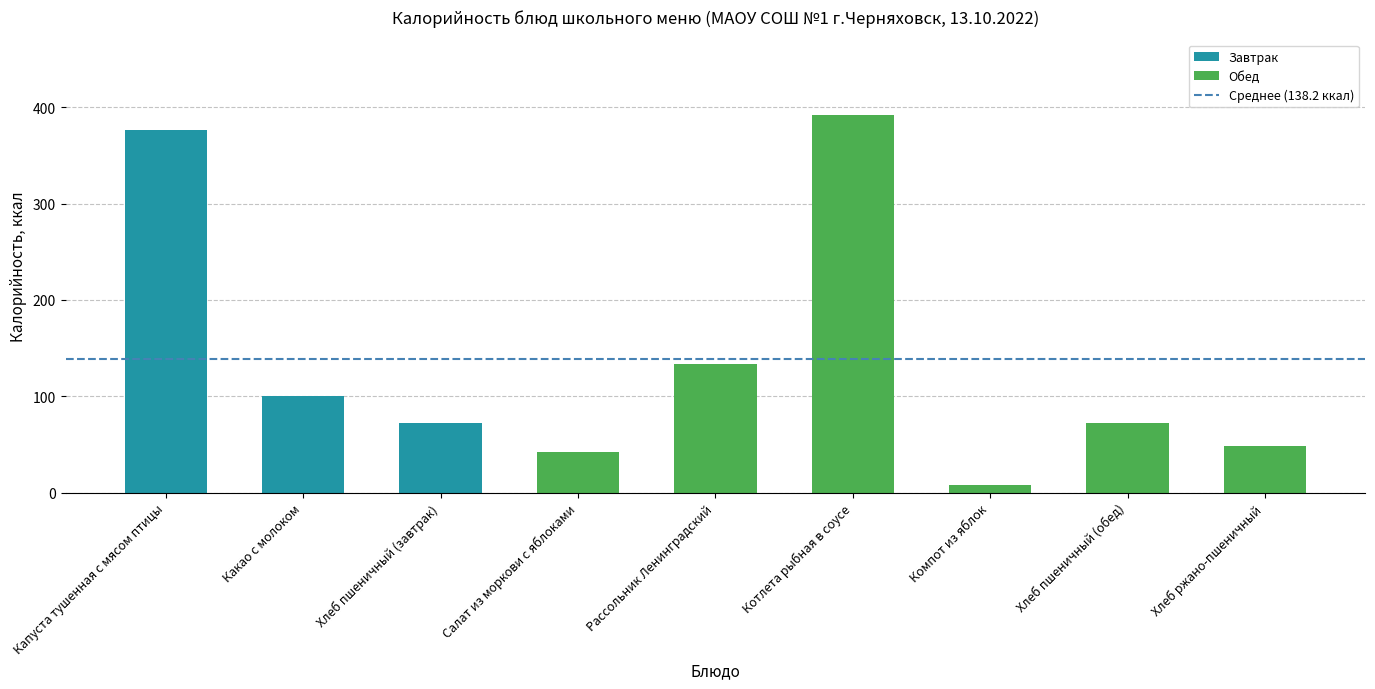

What is the ratio of the value at Капуста тушенная с мясом птицы to the value at Хлеб пшеничный (завтрак)?

5.2